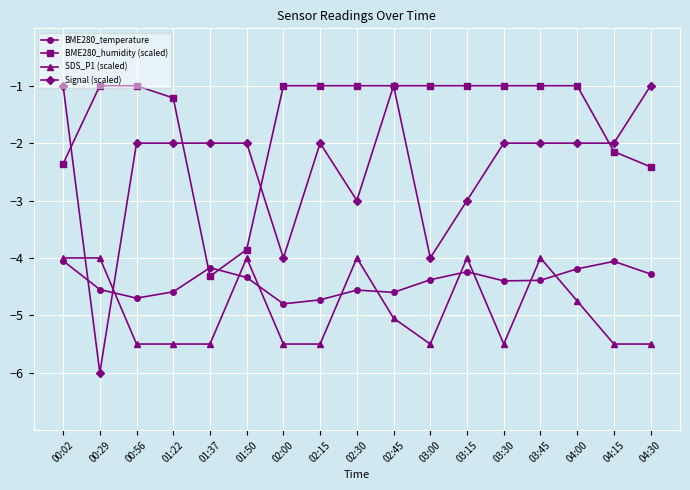

True or false: SDS_P1 (scaled) has more than 0 interior local peaks.

True